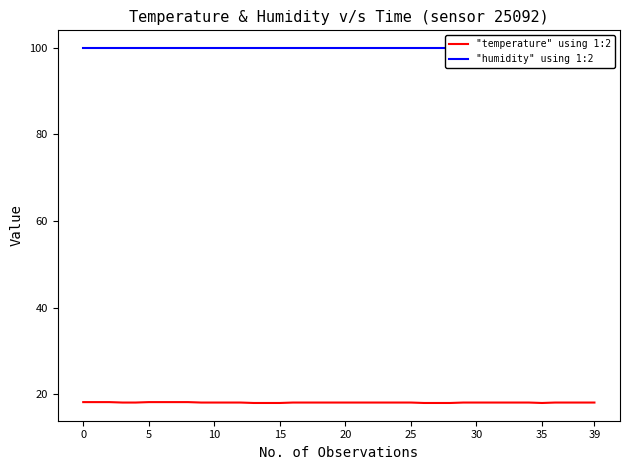

What is the maximum value for "temperature" using 1:2?

18.2